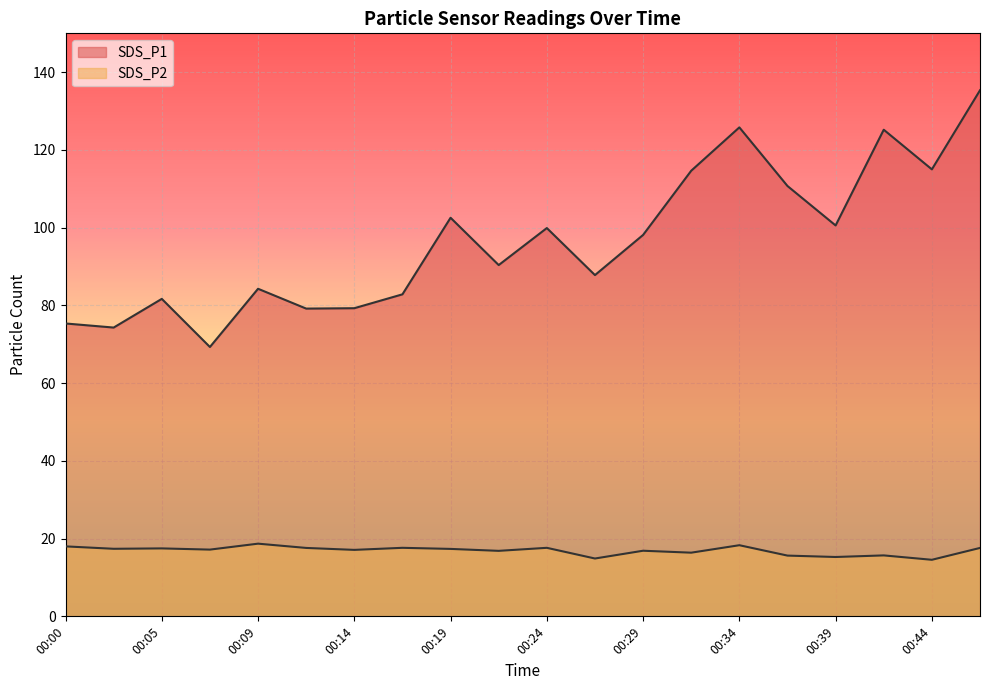

At which label is SDS_P2 closest to 16?

00:41